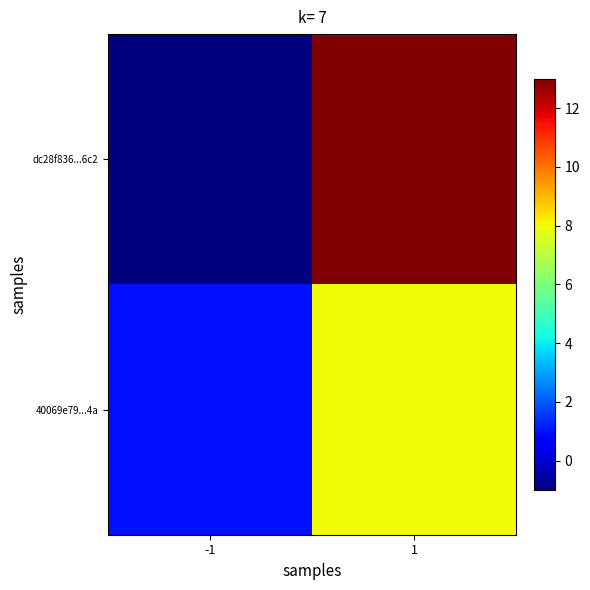

Which category has the highest value across all series?

1